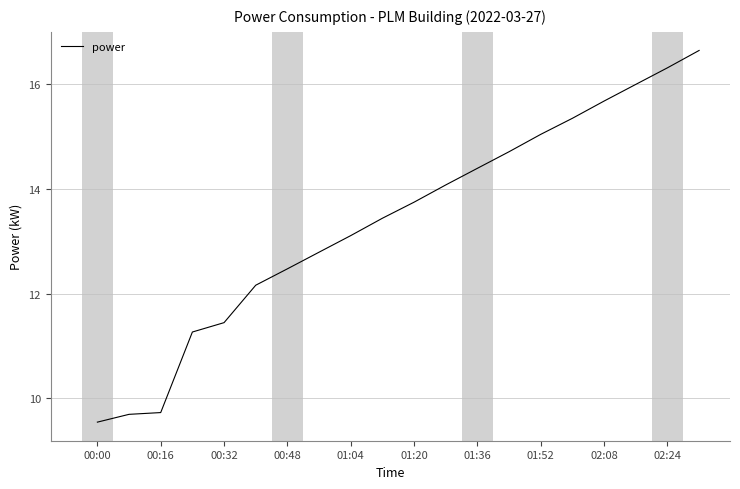

What is the minimum value shown in the chart?

9.5